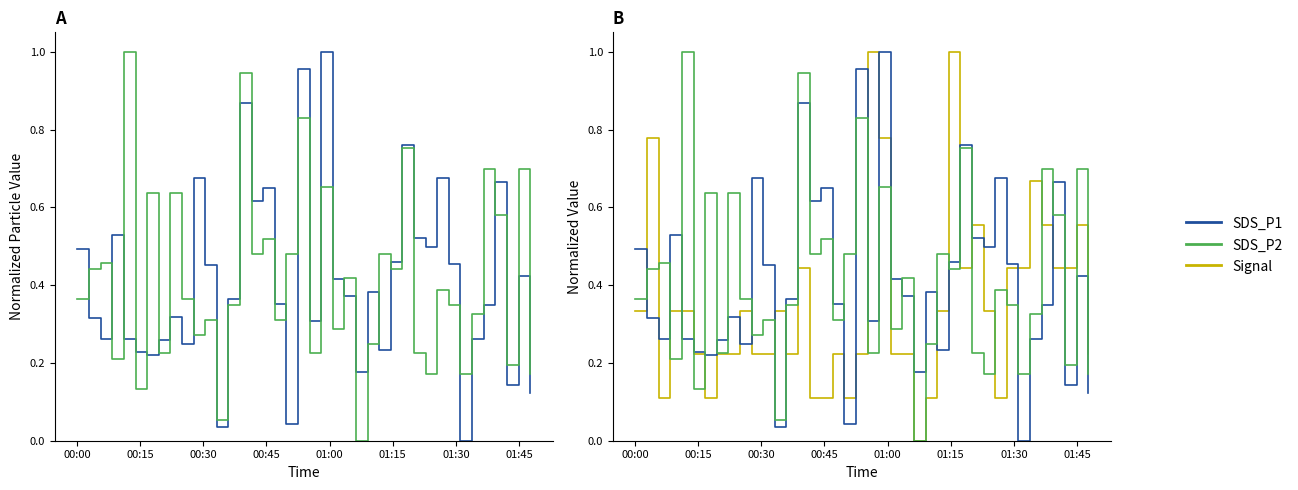

How many data points in SDS_P2 are above 0?

39